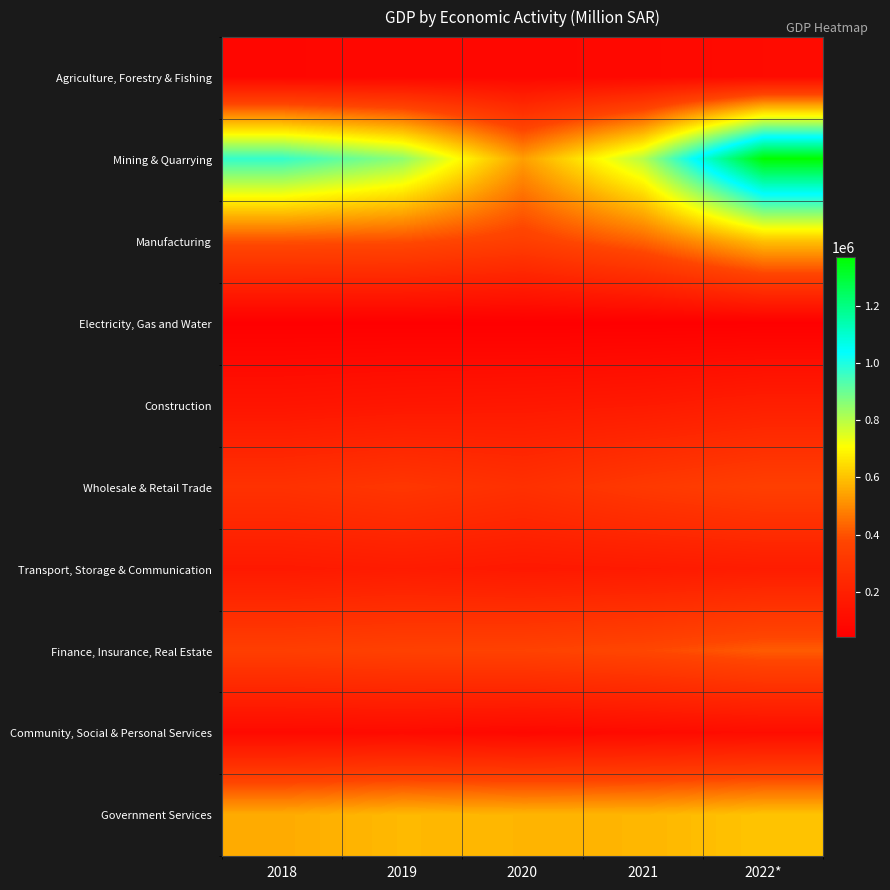

Reading right to left, list all the values displayed in this chart.

Agriculture, Forestry & Fishing: 2022*=99976.1	2021=87694.2	2020=81511.3	2019=80487.6	2018=78783.8
Mining & Quarrying: 2022*=1371837.3	2021=801274.8	2020=535613.7	2019=855259.0	2018=972050.4
Manufacturing: 2022*=600120.3	2021=432942.7	2020=347986.4	2019=392735.1	2018=399044.5
Electricity, Gas and Water: 2022*=44806.3	2021=43932.6	2020=42778.8	2019=44985.5	2018=43964.8
Construction: 2022*=192200.9	2021=169897.9	2020=160449.0	2019=155048.2	2018=144791.9
Wholesale & Retail Trade: 2022*=348344.7	2021=319014.8	2020=277761.2	2019=306297.0	2018=284178.0
Transport, Storage & Communication: 2022*=180693.1	2021=170492.8	2020=164222.6	2019=177127.5	2018=166778.5
Finance, Insurance, Real Estate: 2022*=416562.1	2021=379982.0	2020=362224.3	2019=357941.5	2018=346388.3
Community, Social & Personal Services: 2022*=108380.1	2021=97366.1	2020=86727.9	2019=99033.8	2018=94614.1
Government Services: 2022*=603158.6	2021=577633.1	2020=576971.9	2019=583758.1	2018=559357.7